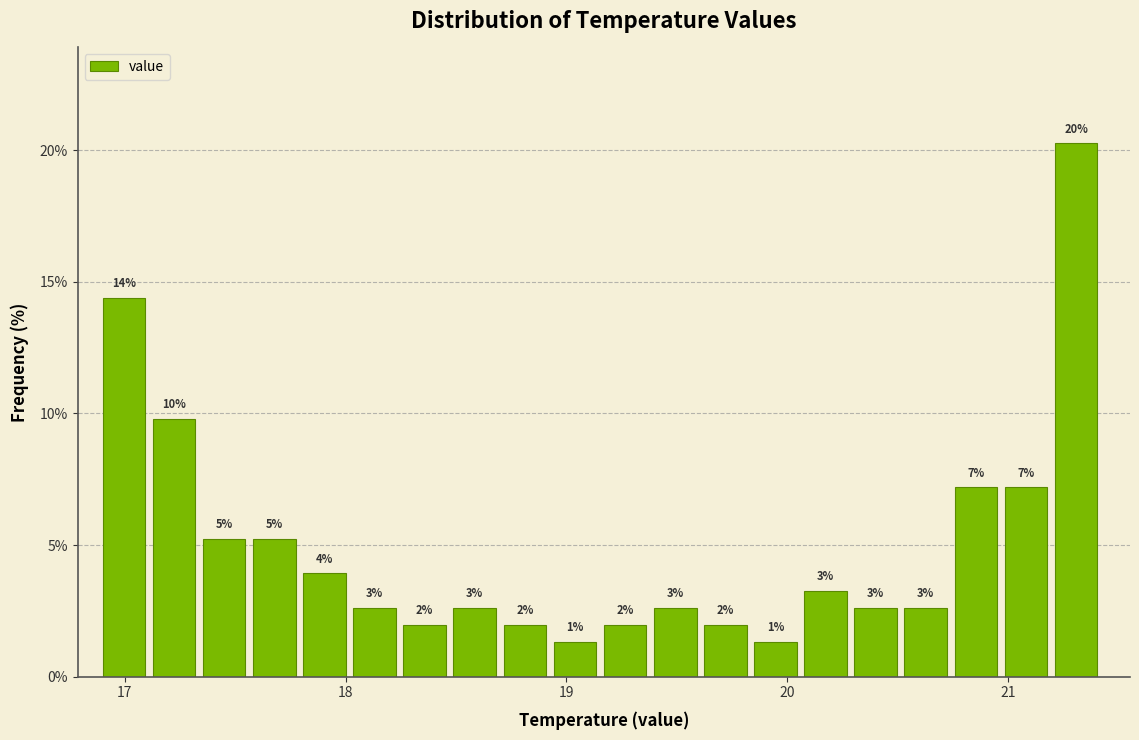

Around what value on the x-axis is the tallest bar? Give the approximate position of its centre, as read against the axis.

21.3